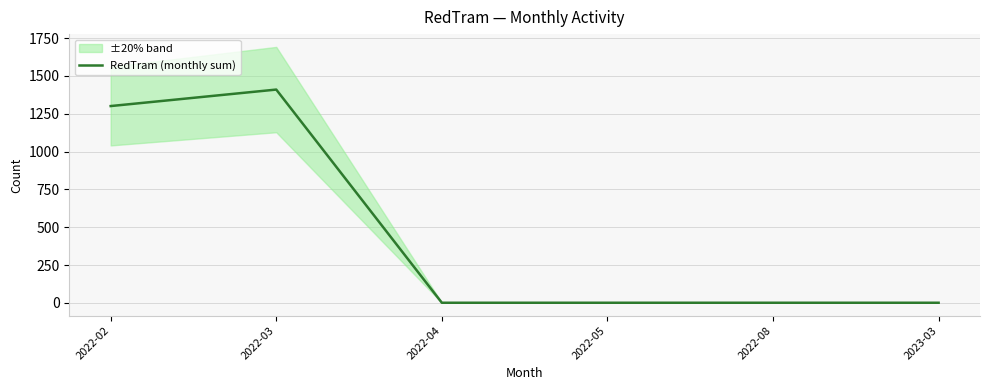

List the labels in order of value, smallest first.

2022-04, 2022-05, 2022-08, 2023-03, 2022-02, 2022-03